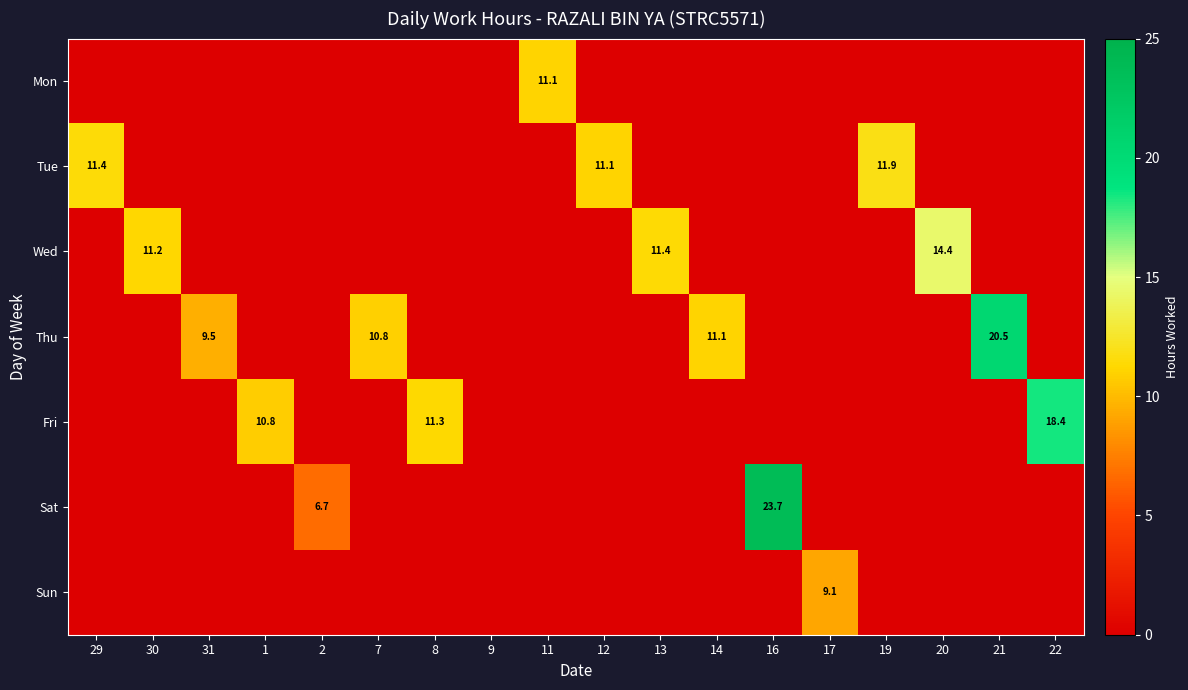

True or false: Sun has a value of 9.1 at 17.

True